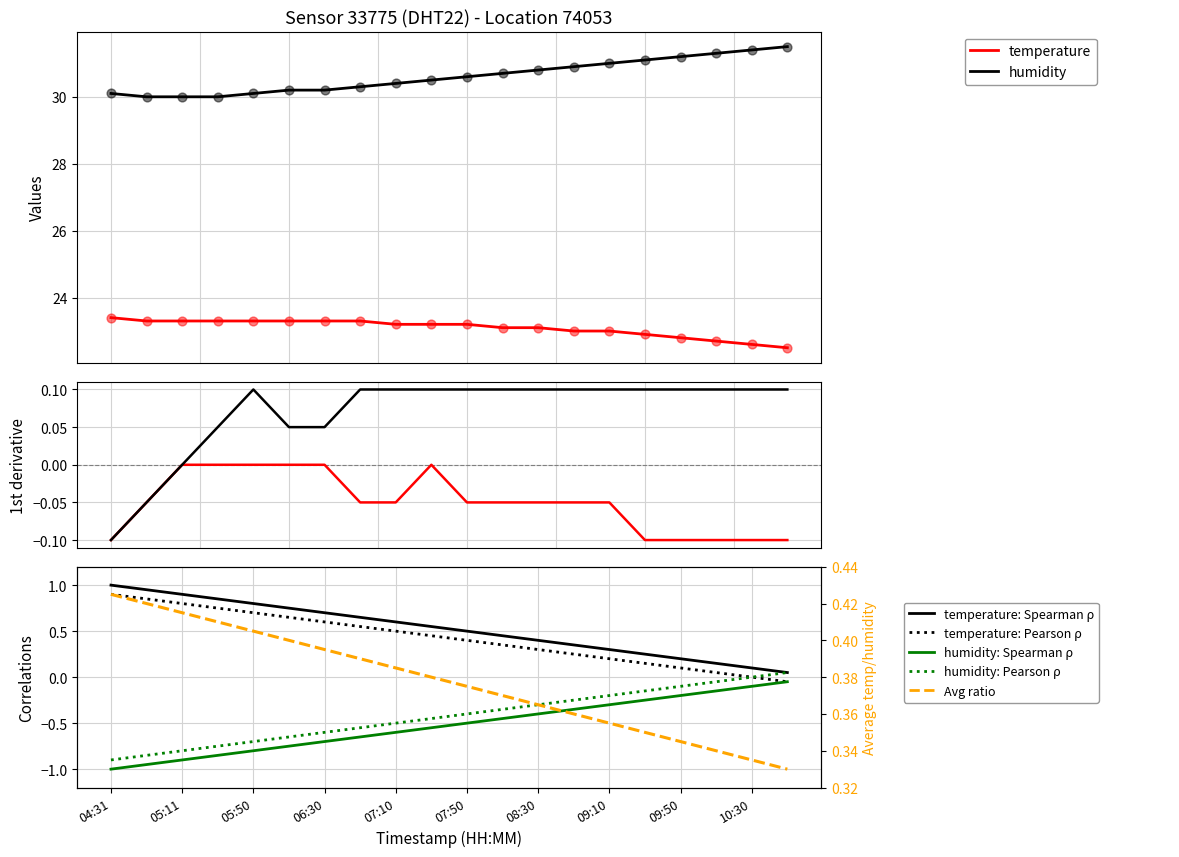

Which series has the largest total across all categories?

humidity